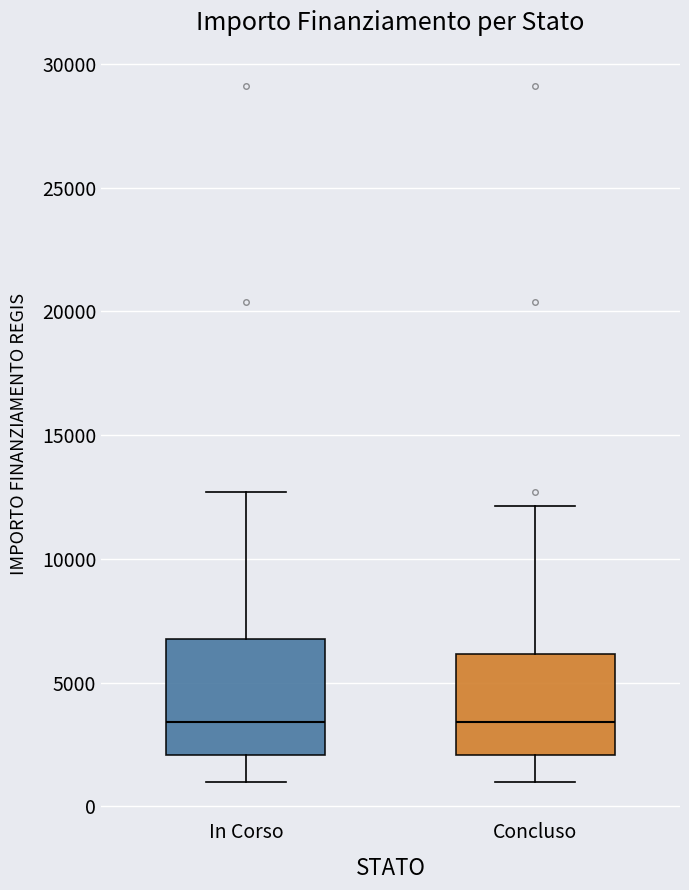

Where does the median line of the box for In Corso sit on the y-axis? The values are not printed on the chart, so give them approximately, as read against the axis.

3500